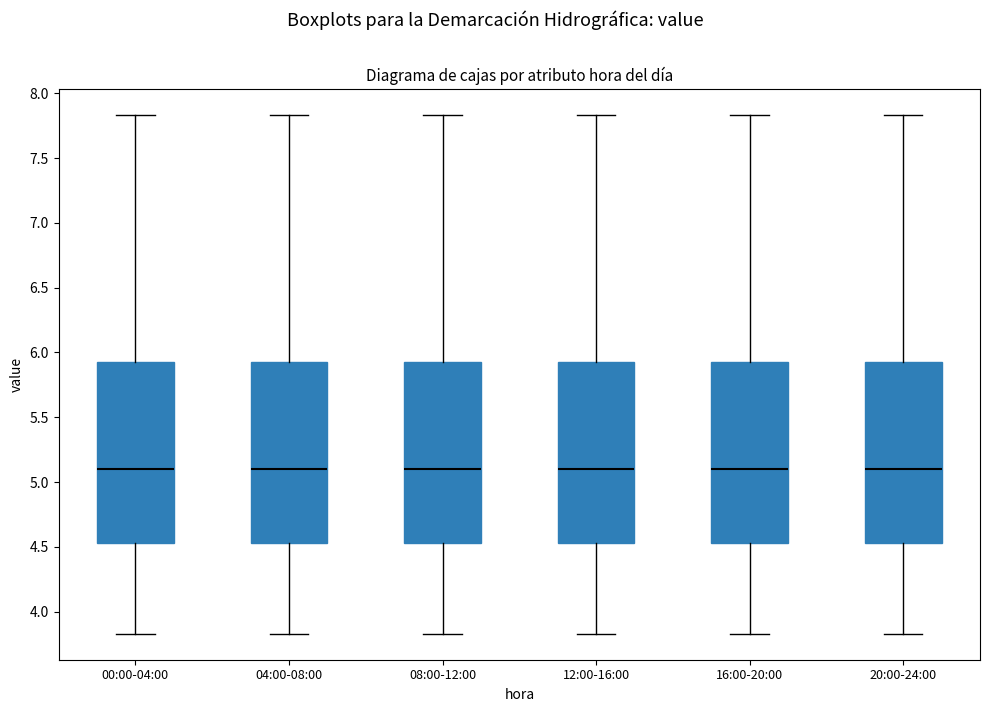

Reading left to right, transcribe this box plot: for each box, give where its median line is, the range the box spans, and where its two whiskers end, as read against the y-axis. The values are not printed on the chart, so give them approximately, as read against the axis.

00:00-04:00: median 5.10, box 4.55 to 5.95, whiskers 3.85 to 7.85
04:00-08:00: median 5.10, box 4.55 to 5.95, whiskers 3.85 to 7.85
08:00-12:00: median 5.10, box 4.55 to 5.95, whiskers 3.85 to 7.85
12:00-16:00: median 5.10, box 4.55 to 5.95, whiskers 3.85 to 7.85
16:00-20:00: median 5.10, box 4.55 to 5.95, whiskers 3.85 to 7.85
20:00-24:00: median 5.10, box 4.55 to 5.95, whiskers 3.85 to 7.85